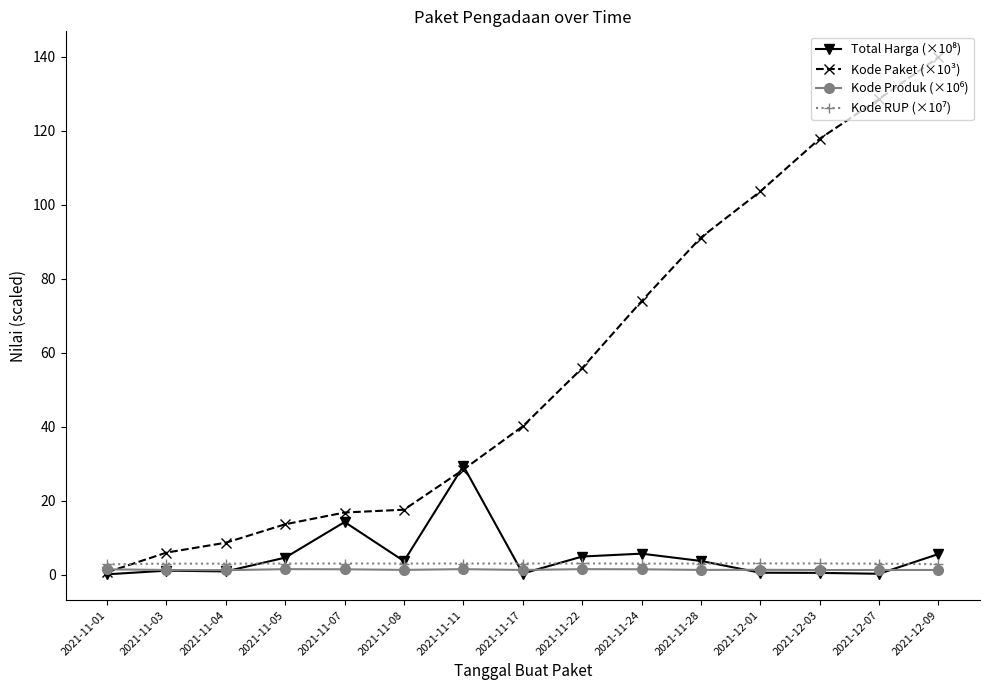

Which series has the largest total across all categories?

Kode Paket (×10³)